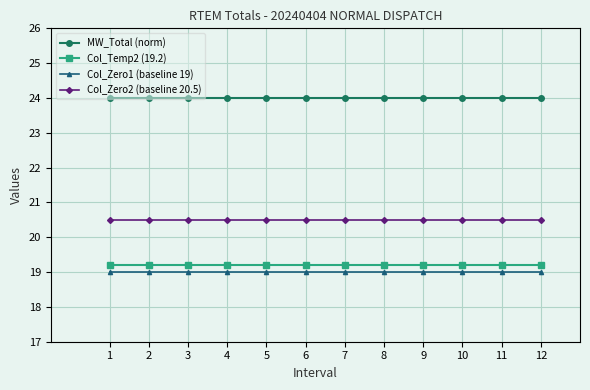

How many lines are shown in the chart?

4